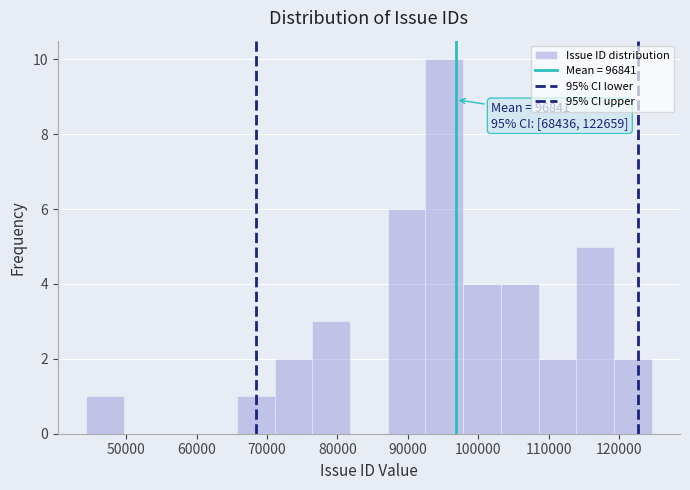

Which range on the x-axis has the tallest bar?

93000 to 98000